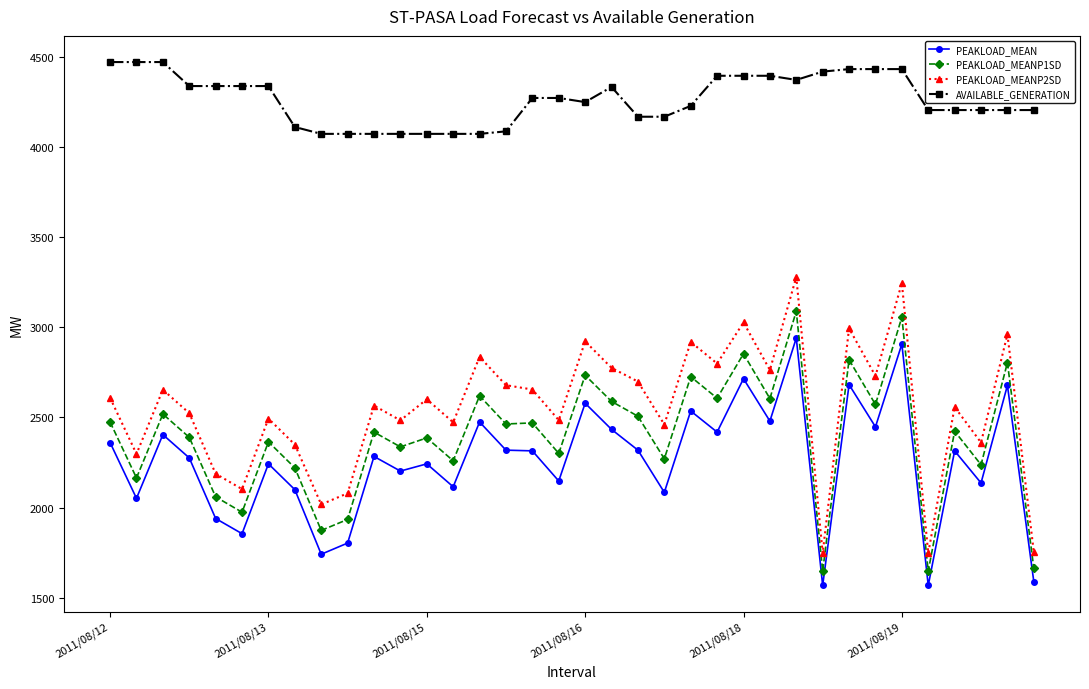

Which series has the largest total across all categories?

AVAILABLE_GENERATION